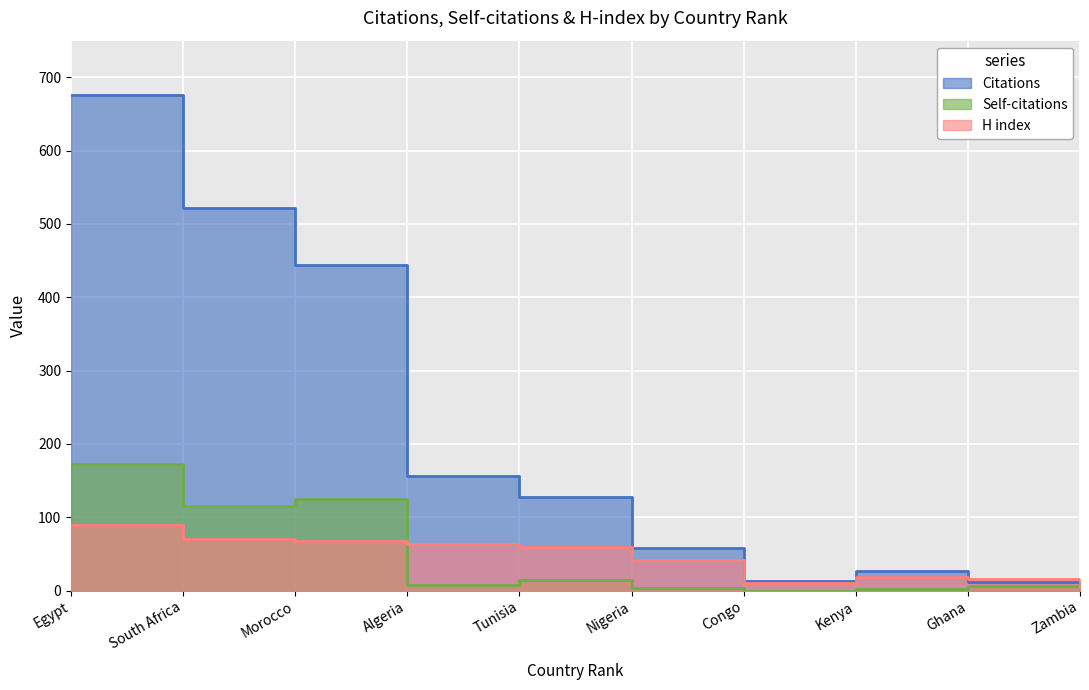

Rank the categories by Self-citations value from highest to lowest.

Egypt, Morocco, South Africa, Tunisia, Algeria, Ghana, Nigeria, Kenya, Zambia, Congo